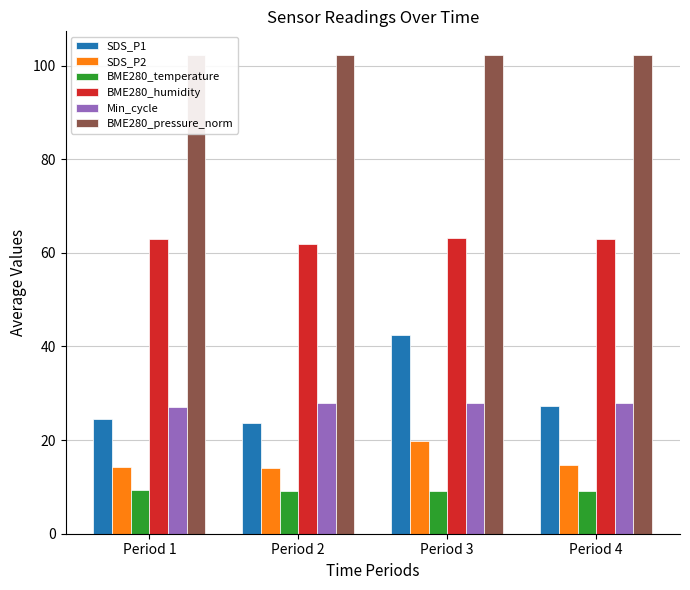

Which series has the widest spread of values?

SDS_P1